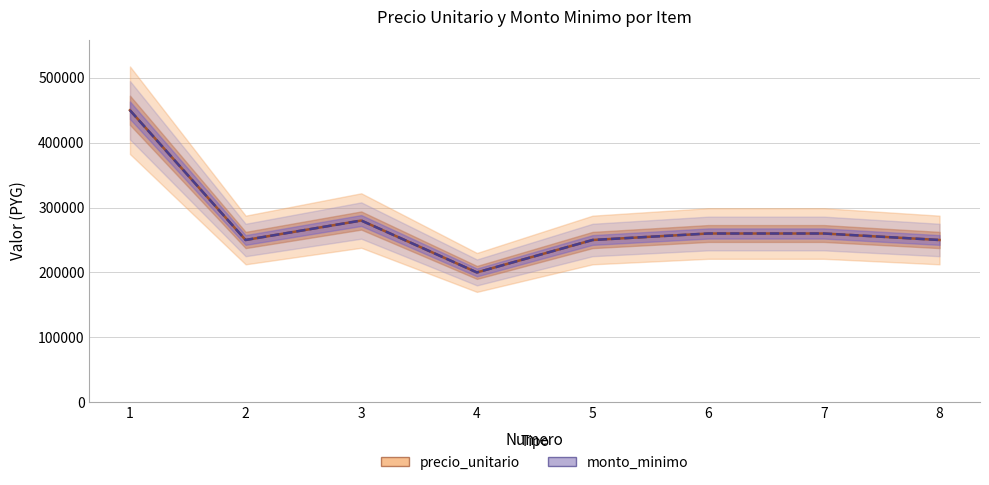

Which series has the largest total across all categories?

precio_unitario